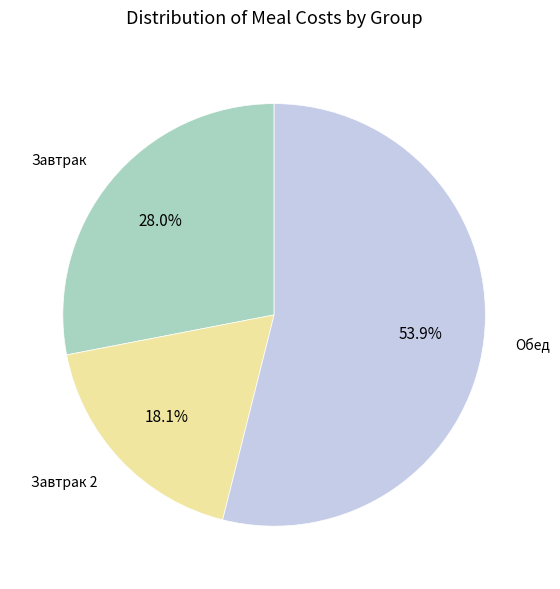

What is the largest slice in the pie chart?

Обед